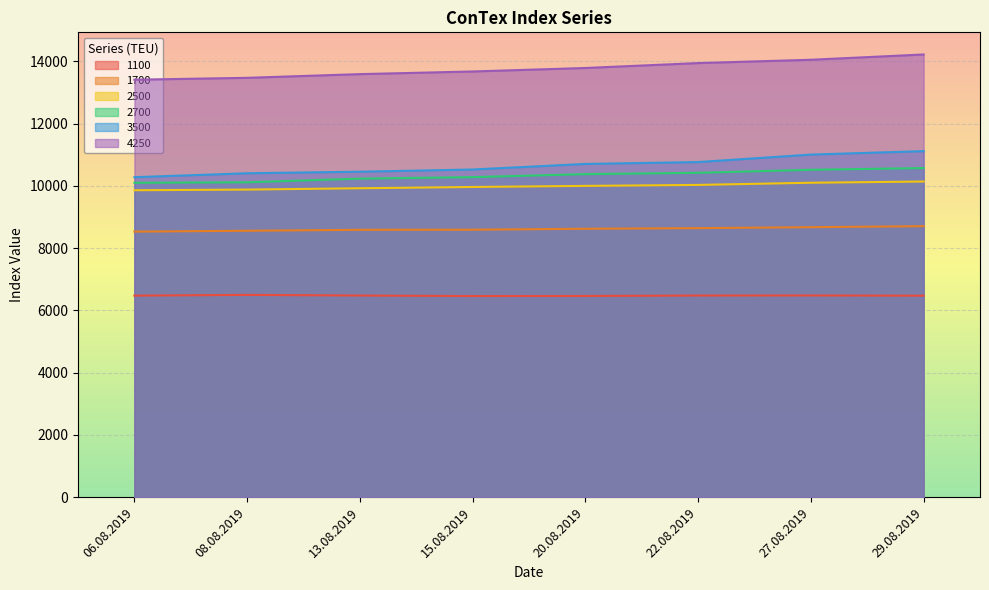

Is the value of 2500 at 15.08.2019 greater than the value of 1700 at 13.08.2019?

Yes